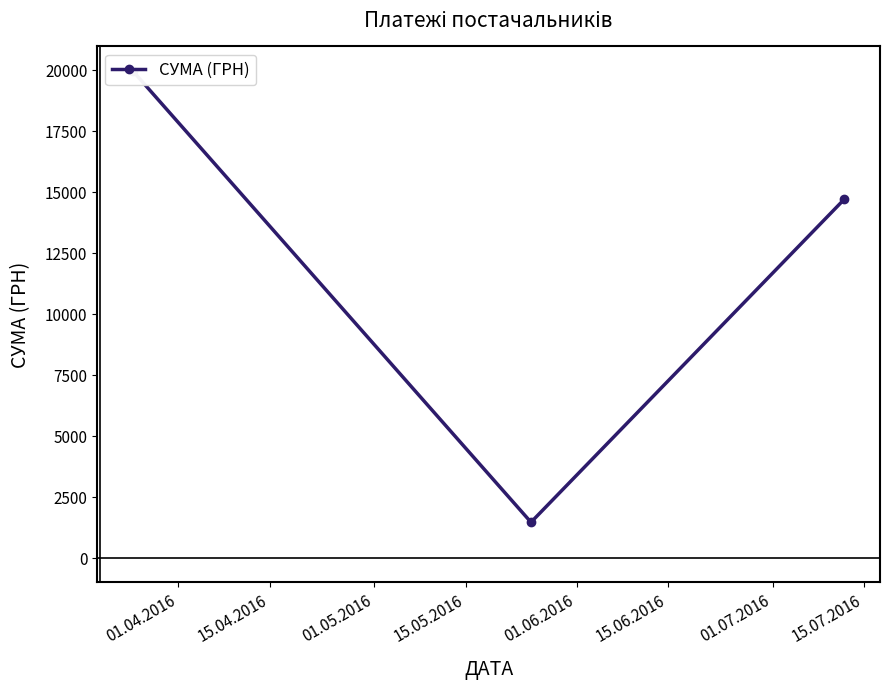

What is the ratio of the value at 01.04.2016 to the value at 01.05.2016?

1.4